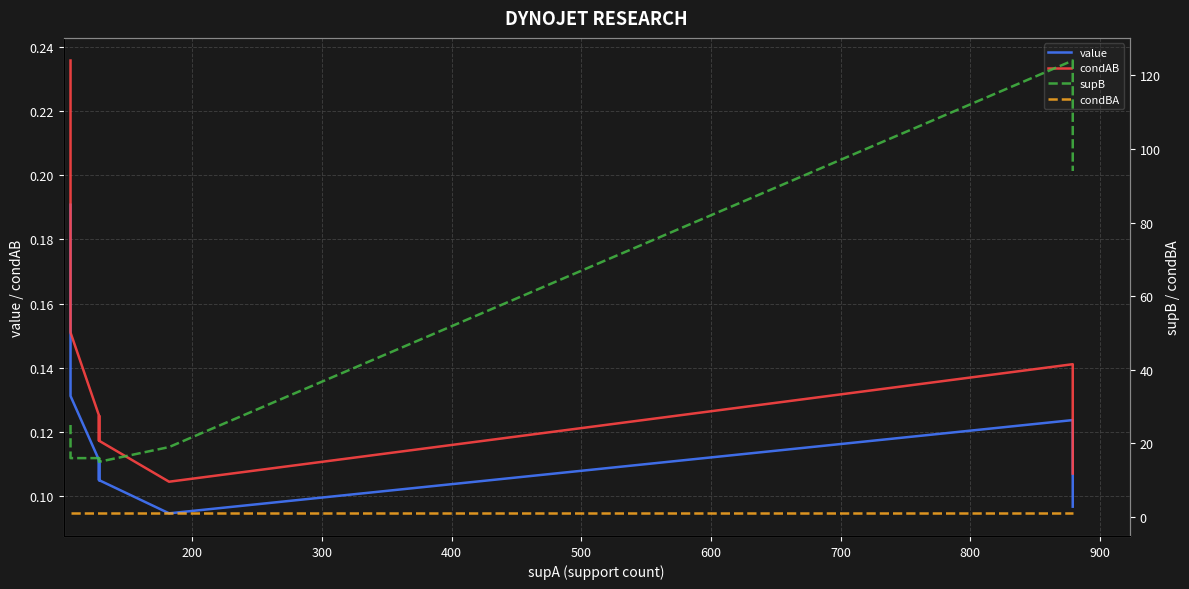

Which series has the largest total across all categories?

supB